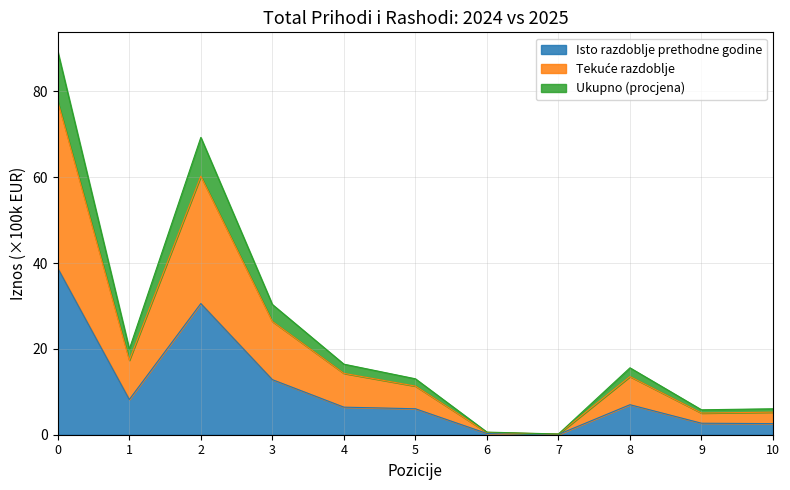

How many values in the Isto razdoblje prethodne godine series exceed 6?

7